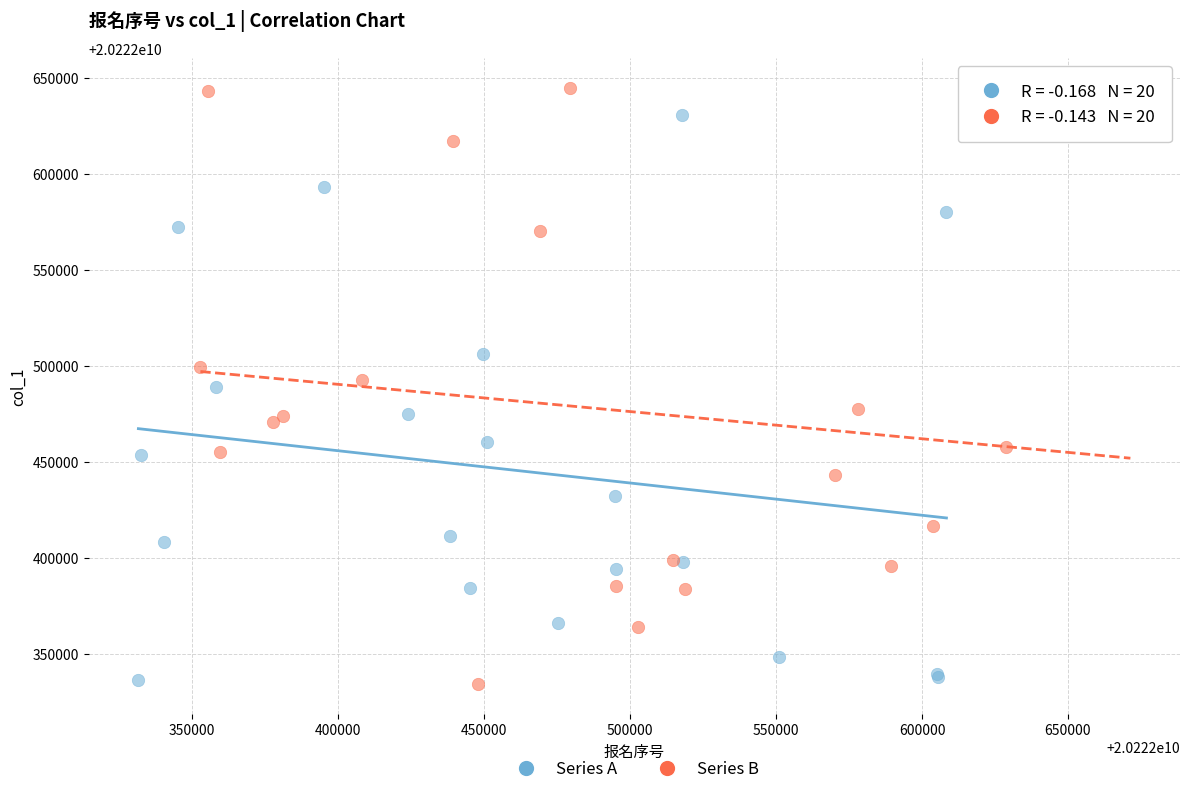

Which series reaches the maximum Y coordinate?

Series B